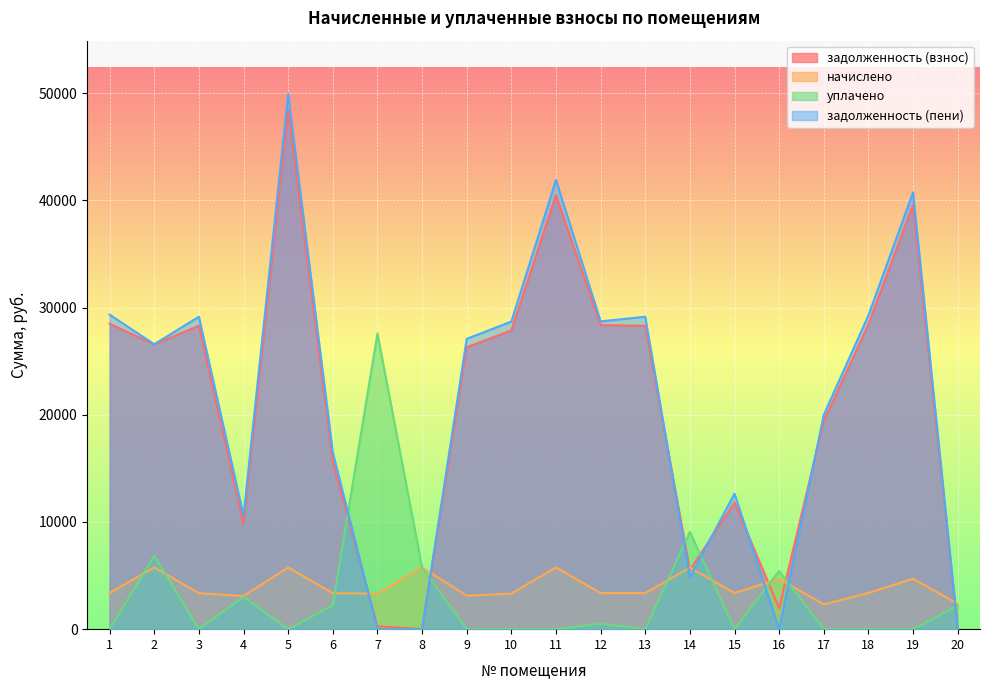

Reading left to right, transcribe all the data shown in this chart.

задолженность (взнос): 28490.3	26564.8	28302.5	9811.4	48464.9	15660.9	275.5	0.0	26298.7	27864.2	40464.9	28365.1	28302.5	5524.3	11796.1	1953.3	19411.0	28427.8	39573.4	0.0
начислено: 3385.2	5758.6	3362.9	3087.6	5758.6	3355.4	3310.8	5758.6	3124.8	3310.8	5758.6	3370.3	3362.9	5743.7	3370.3	4687.2	2306.4	3377.8	4702.1	2365.9
уплачено: 0.0	6842.1	0.0	3028.6	0.0	2238.0	27580.2	5755.2	0.0	0.0	0.0	500.0	0.0	9077.6	0.0	5433.0	0.0	0.0	0.0	2185.0
задолженность (пени): 29336.6	26579.6	29143.2	10583.3	49904.5	16499.7	0.0	0.0	27079.9	28691.9	41904.5	28707.6	29143.2	4832.0	12638.6	0.1	19987.6	29272.2	40748.9	38.9